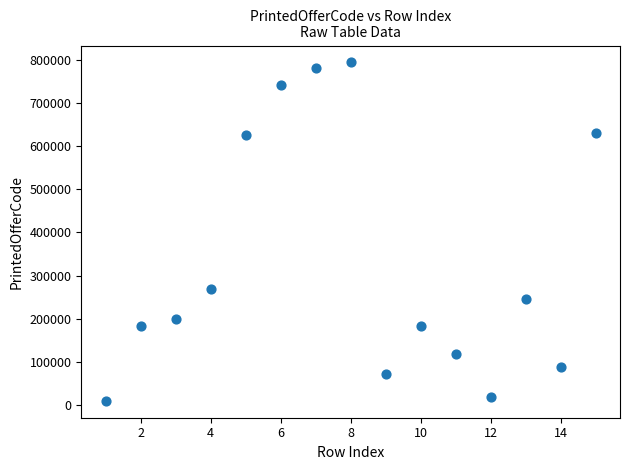

What Y value in the scatter plot is closest to 401845?

268354